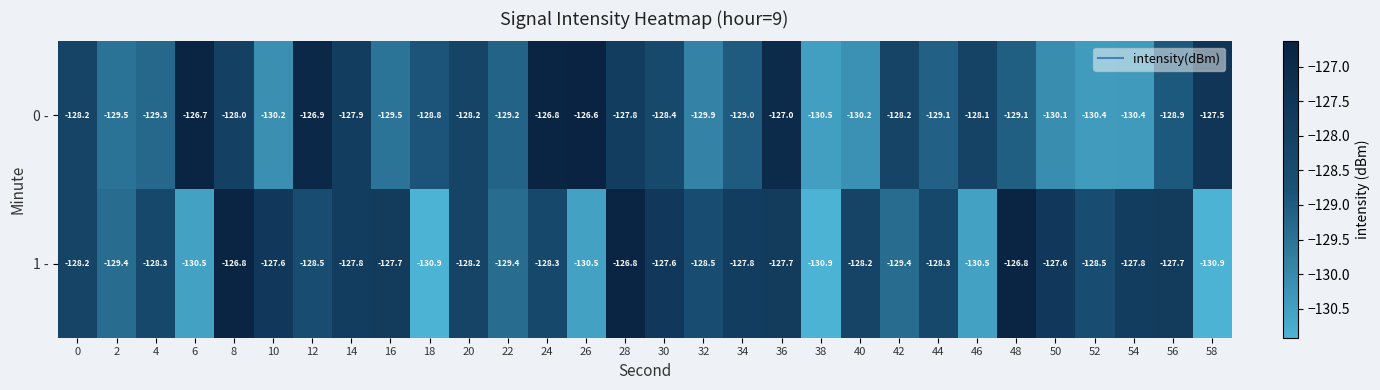

Where does the 0 - series first go above -128?

6